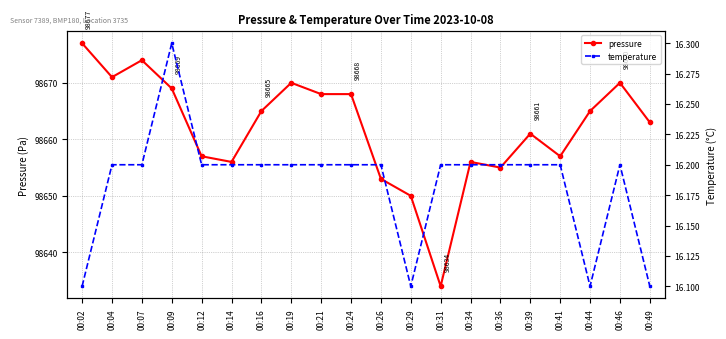

The pressure series shows 98663.0 at 00:49. True or false?

True